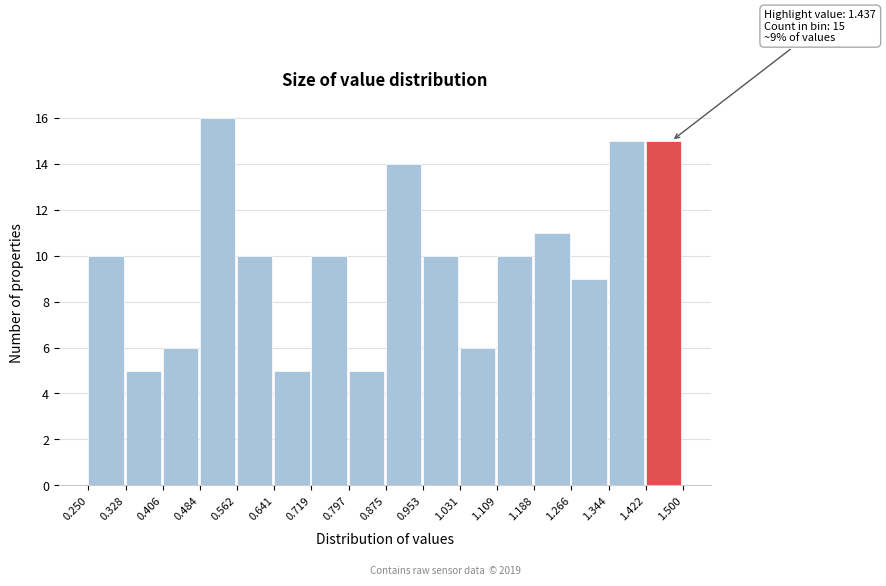

Over which range of the x-axis is the bar tallest?

0.484 to 0.562